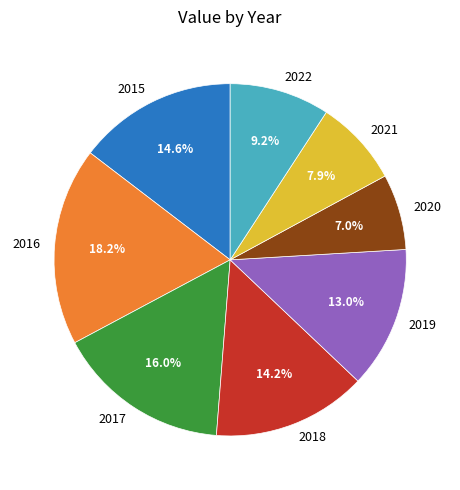

Is there a majority slice in this chart?

No